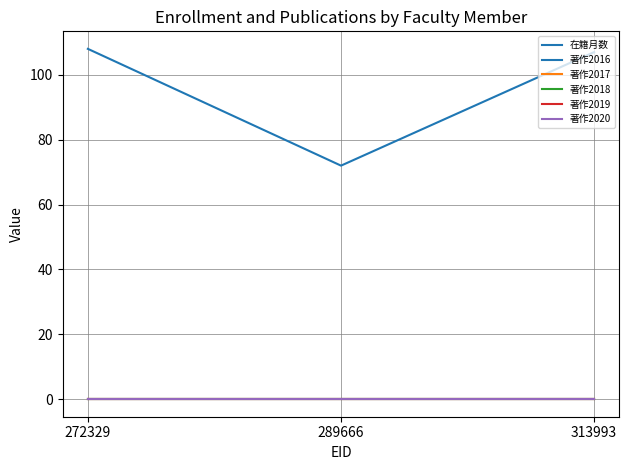

Does the chart have visible grid lines?

Yes